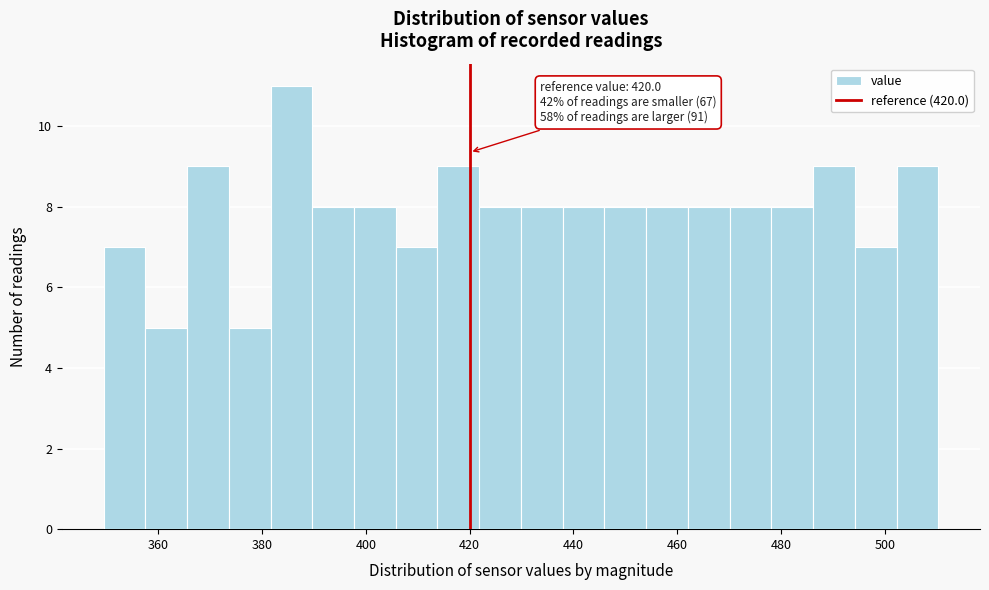

Which range on the x-axis has the tallest bar?

382 to 390